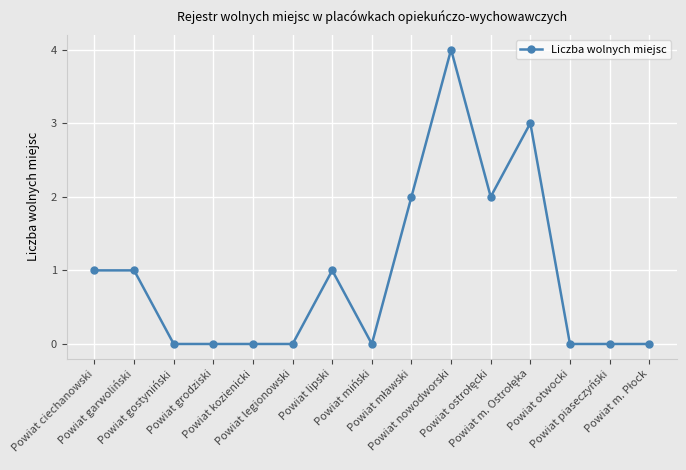

What is the difference between the maximum and second lowest values?

4